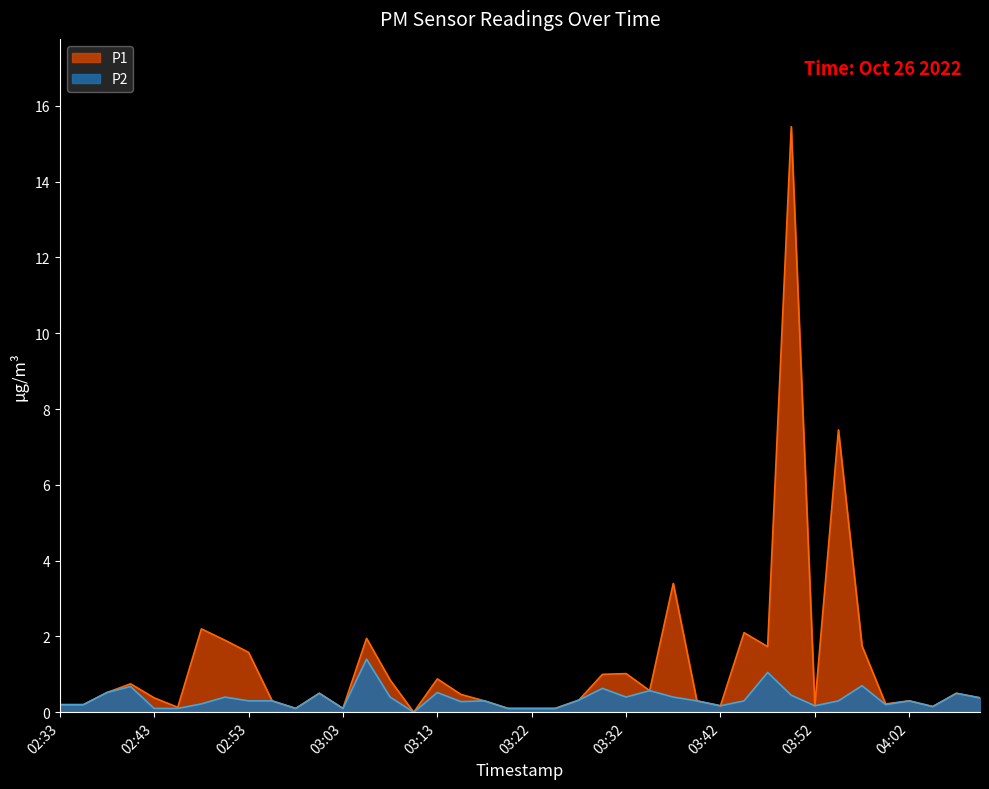

What is the difference between the second highest and second lowest values in the P1 series?

7.4